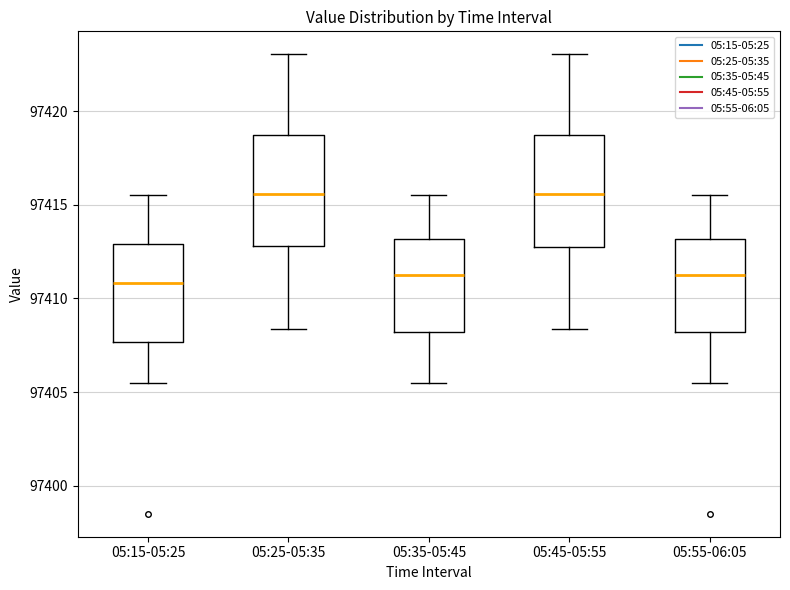

Where does the upper whisker of the box for 05:15-05:25 end on the y-axis? The values are not printed on the chart, so give them approximately, as read against the axis.

97415.5